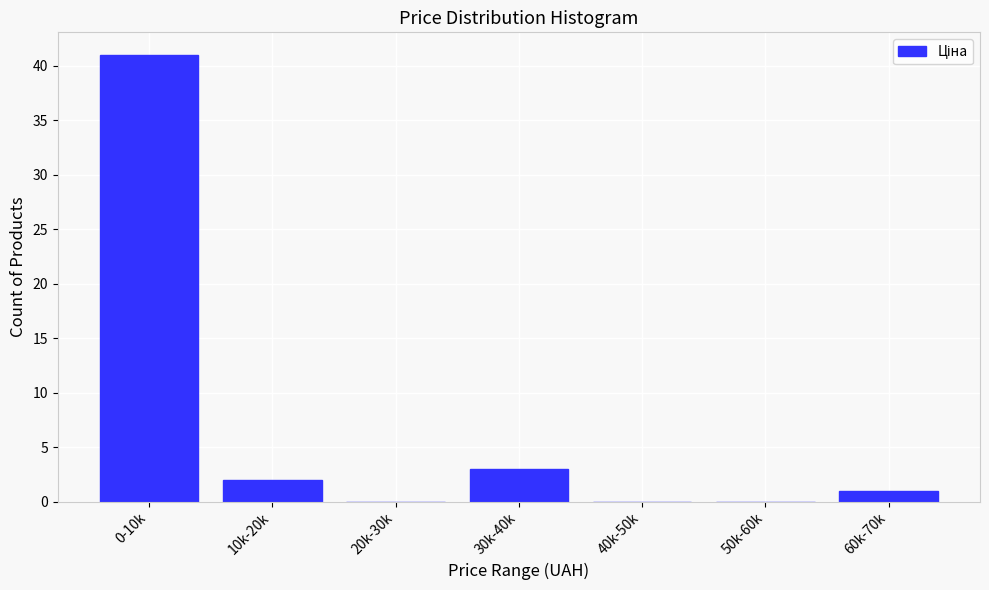

Reading left to right, what are all the values shown in this chart?

0-10k=41	10k-20k=2	20k-30k=0	30k-40k=3	40k-50k=0	50k-60k=0	60k-70k=1